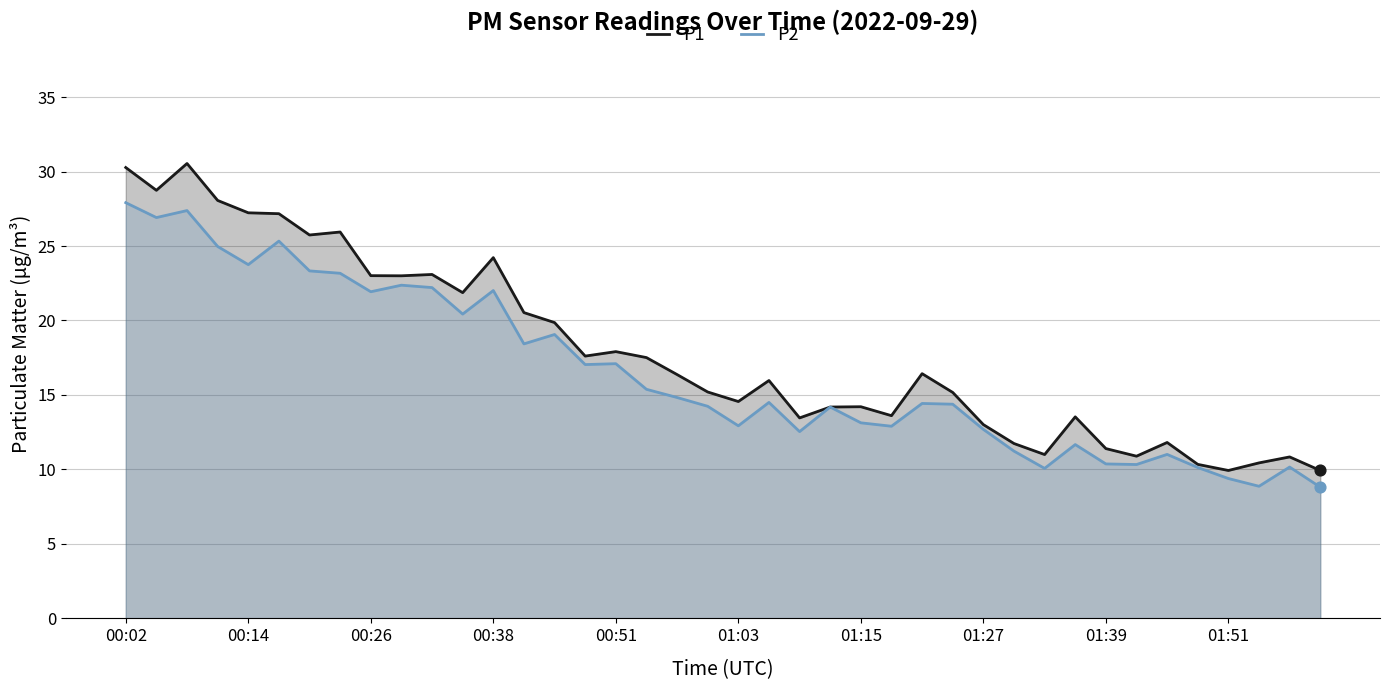

What are all the series names shown in the legend?

P1, P2